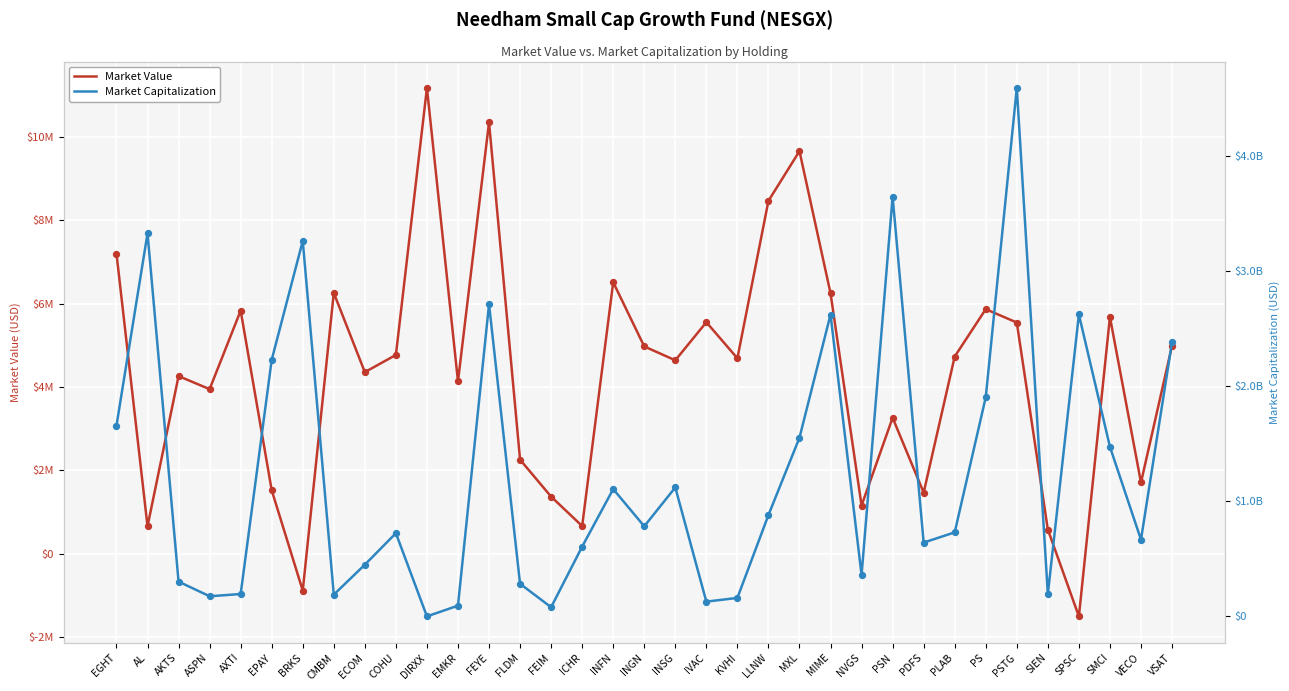

At which category is the sum across all series the highest?

PSTG